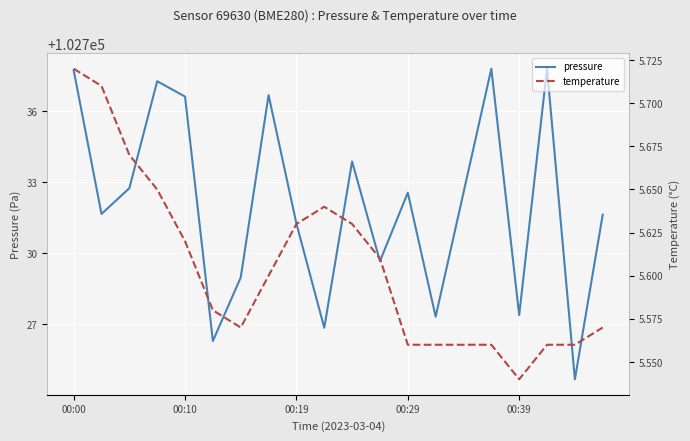

List the series in order of their peak value, lowest first.

temperature, pressure